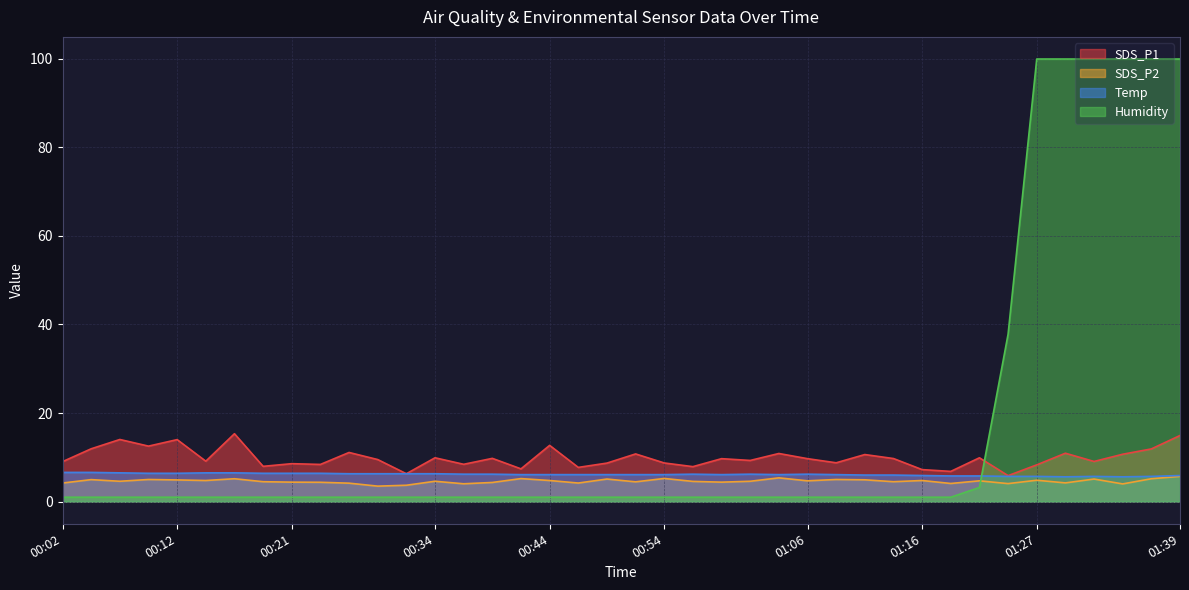

What position from the right is 00:16?

34